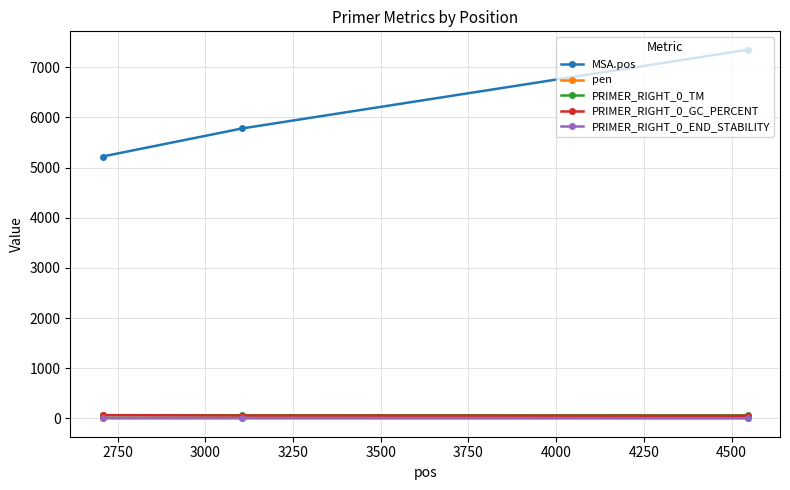

Which series has the widest spread of values?

MSA.pos